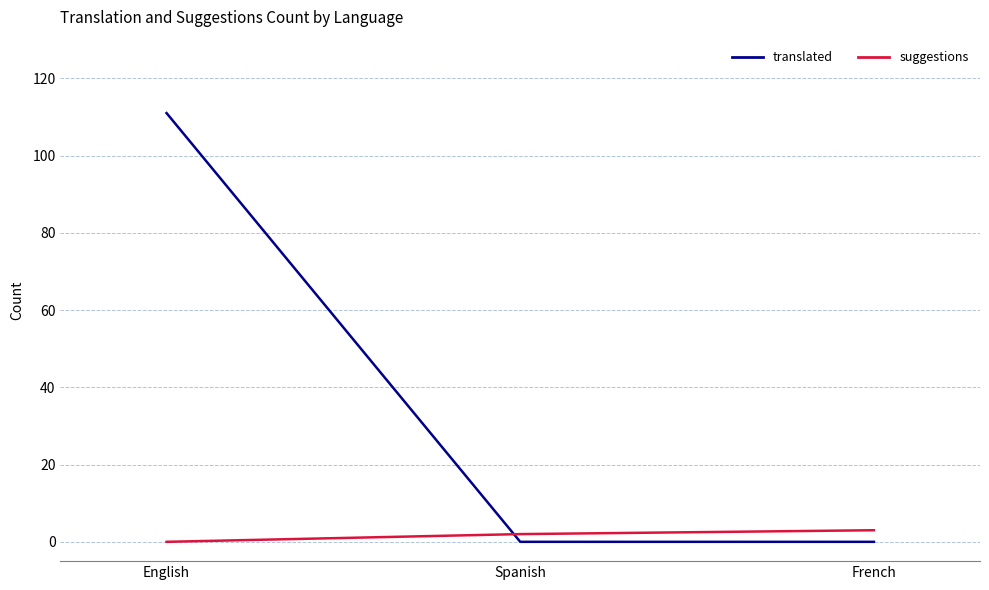

Reading left to right, what are all the values shown in this chart?

translated: 111	0	0
suggestions: 0	2	3